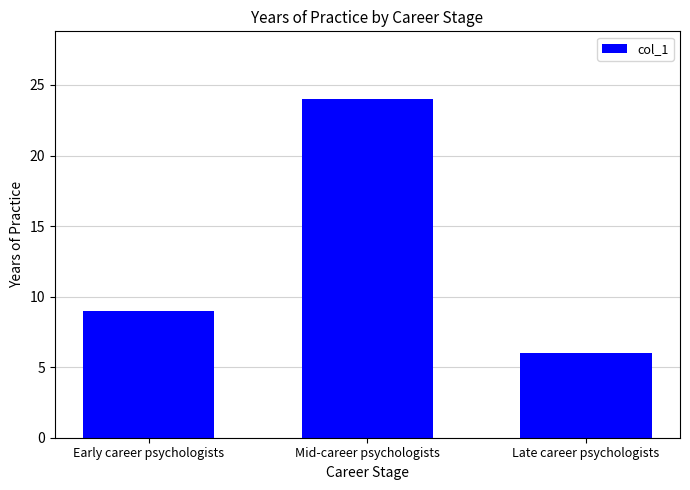

Reading left to right, extract all data points from this chart.

Early career psychologists=9	Mid-career psychologists=24	Late career psychologists=6